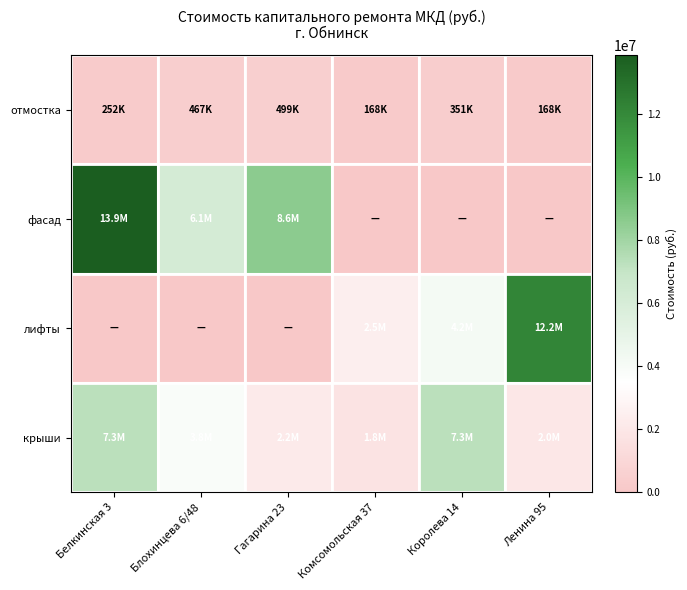

What is the total value across all series at Королева 14?

11790686